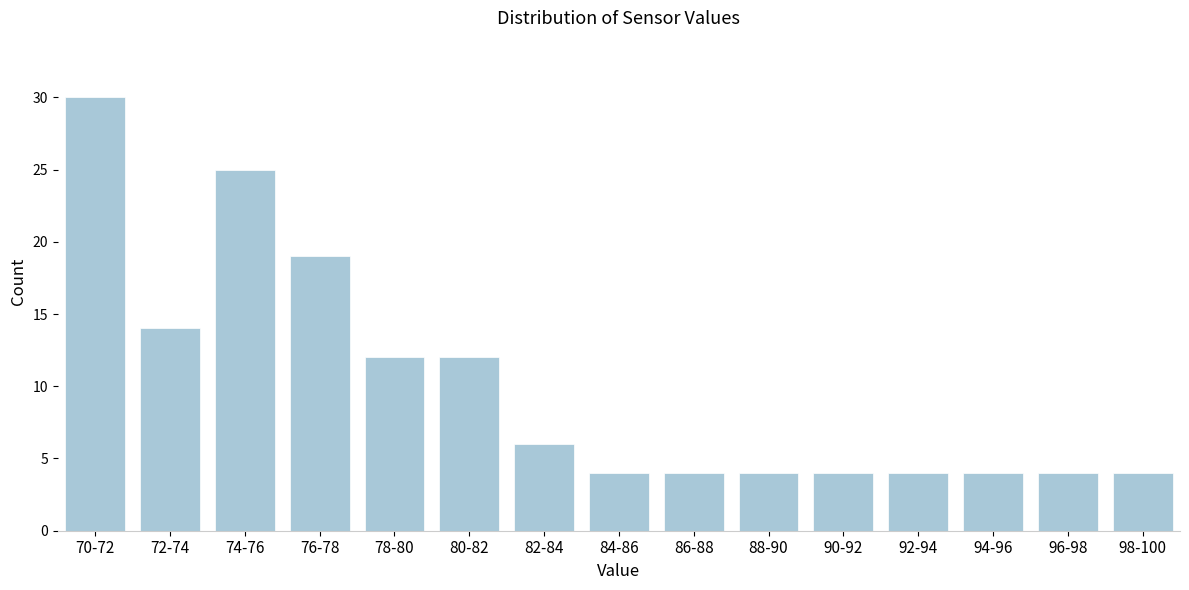

Reading left to right, extract all data points from this chart.

70-72=30	72-74=14	74-76=25	76-78=19	78-80=12	80-82=12	82-84=6	84-86=4	86-88=4	88-90=4	90-92=4	92-94=4	94-96=4	96-98=4	98-100=4